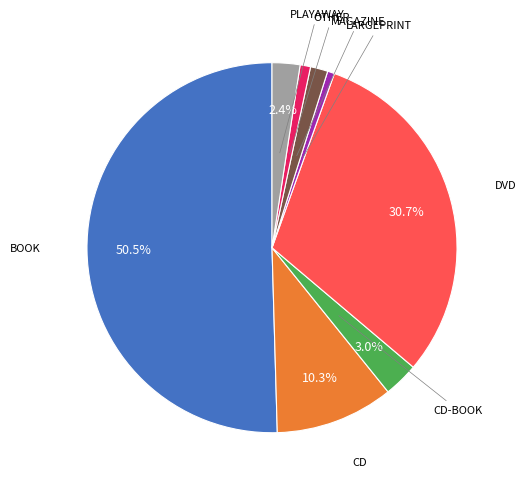

Which slice represents more than half of the pie?

BOOK